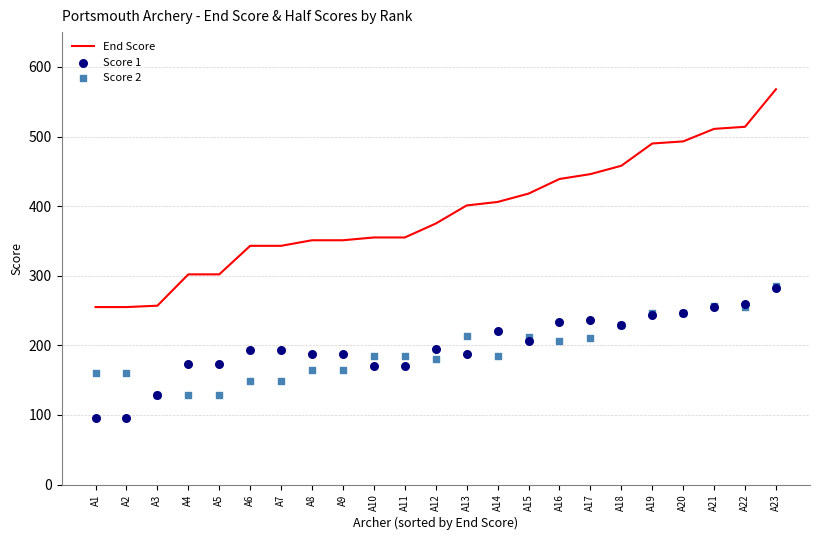

Which series reaches the minimum Y coordinate?

Score 1